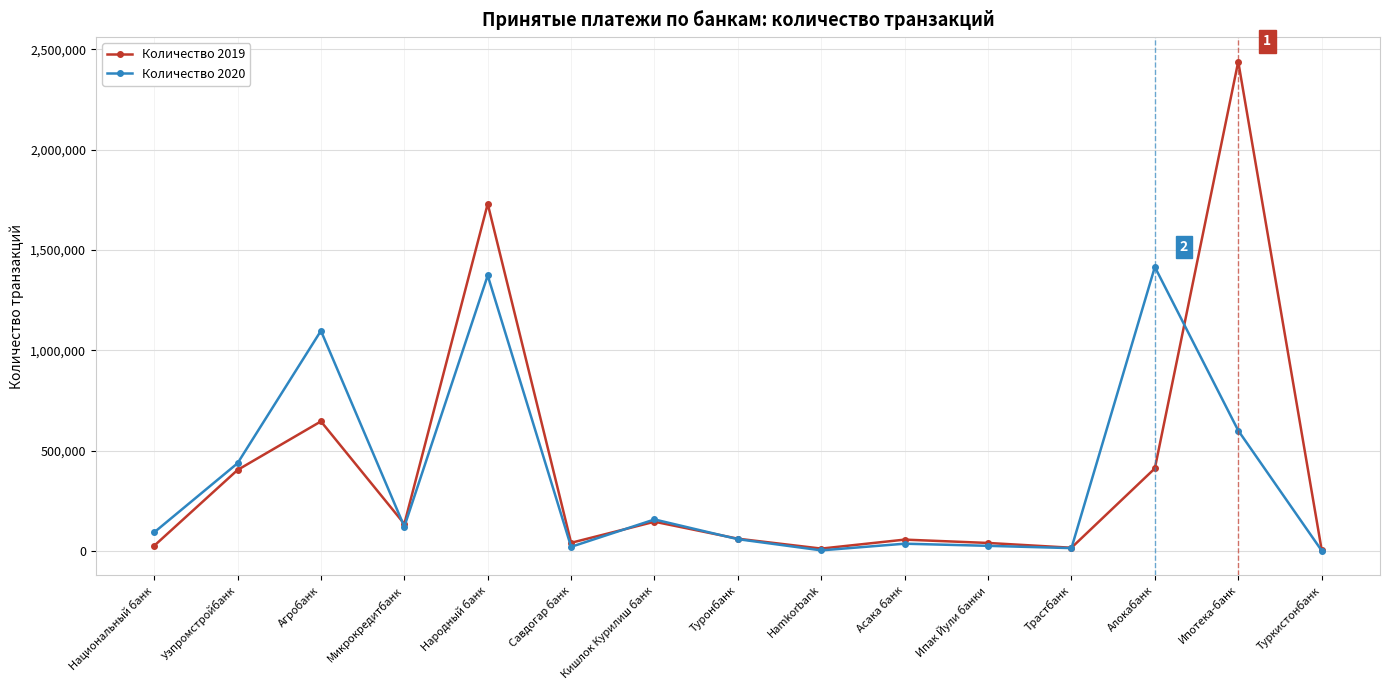

Is it true that Количество 2019 equals 13460 at Hamkorbank?

True